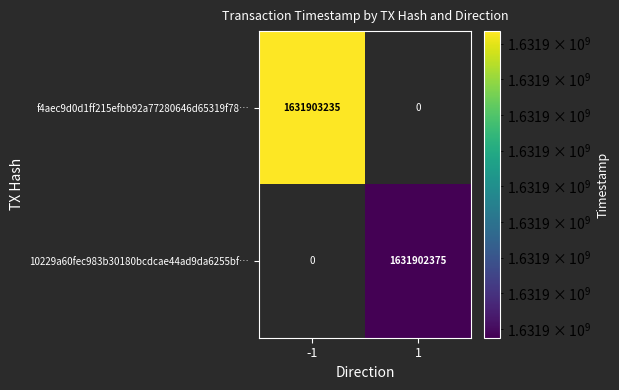

Reading left to right, what are all the values shown in this chart?

f4aec9d0d1ff215efbb92a77280646d65319f78…: 1631903235	0
10229a60fec983b30180bcdcae44ad9da6255bf…: 0	1631902375